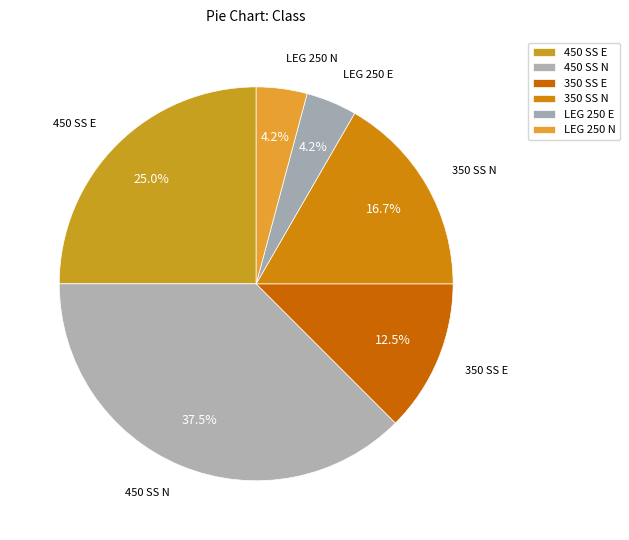

Rank the categories by value from lowest to highest.

LEG 250 E, LEG 250 N, 350 SS E, 350 SS N, 450 SS E, 450 SS N